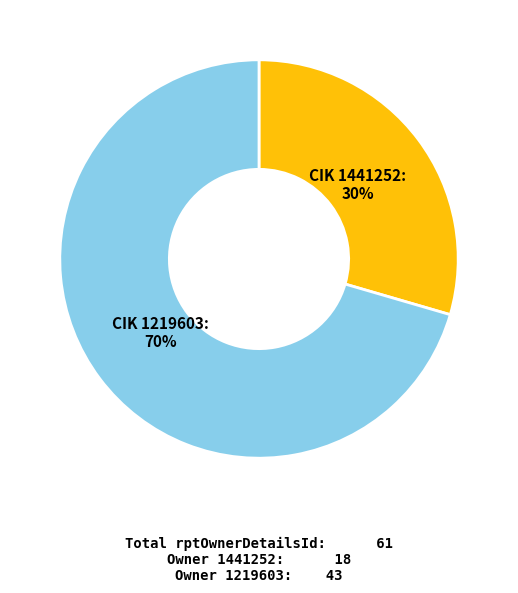

Does any single category account for the majority?

Yes